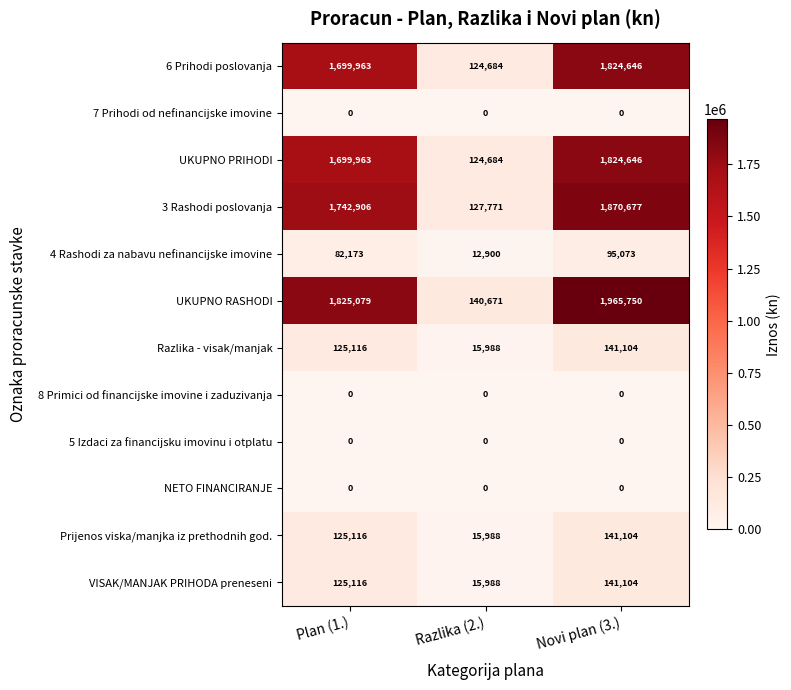

What is the highest value of the Prijenos viska/manjka iz prethodnih god. series?

141104